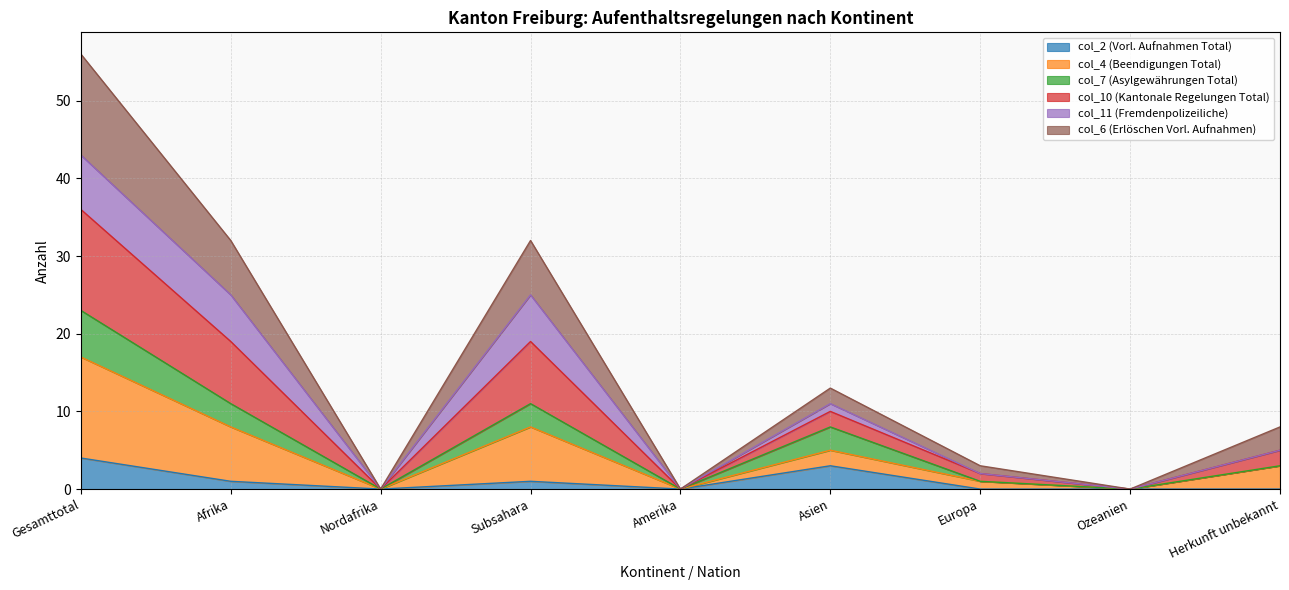

What position from the right is Herkunft unbekannt?

1